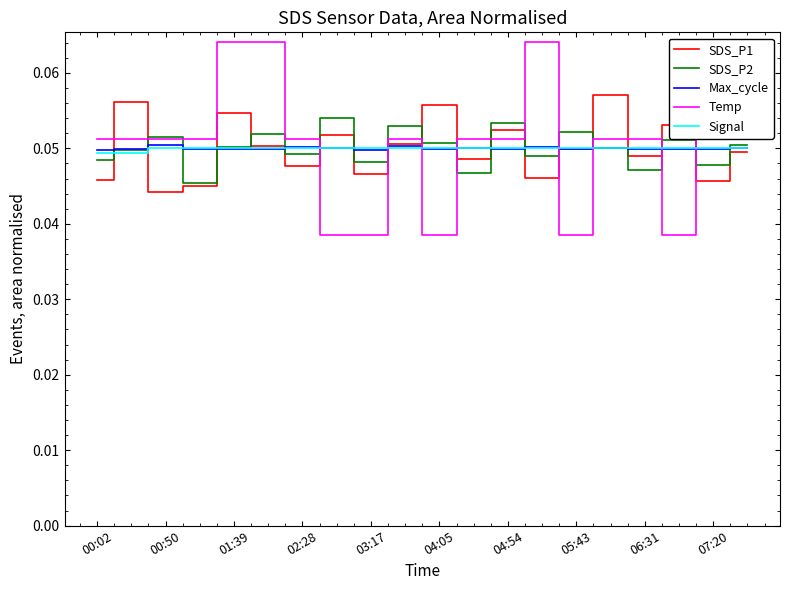

What are all the series names shown in the legend?

SDS_P1, SDS_P2, Max_cycle, Temp, Signal